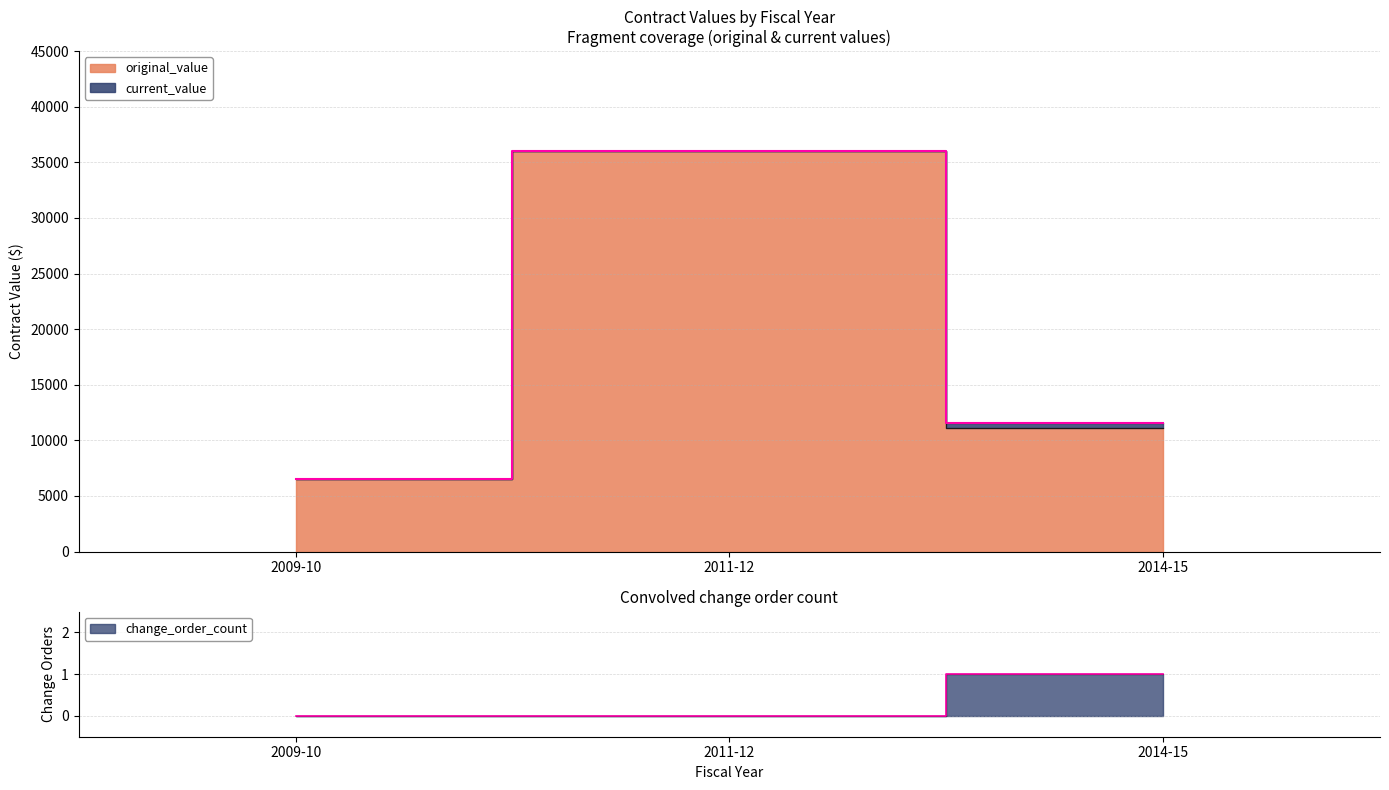

What is the greatest value displayed?

36000